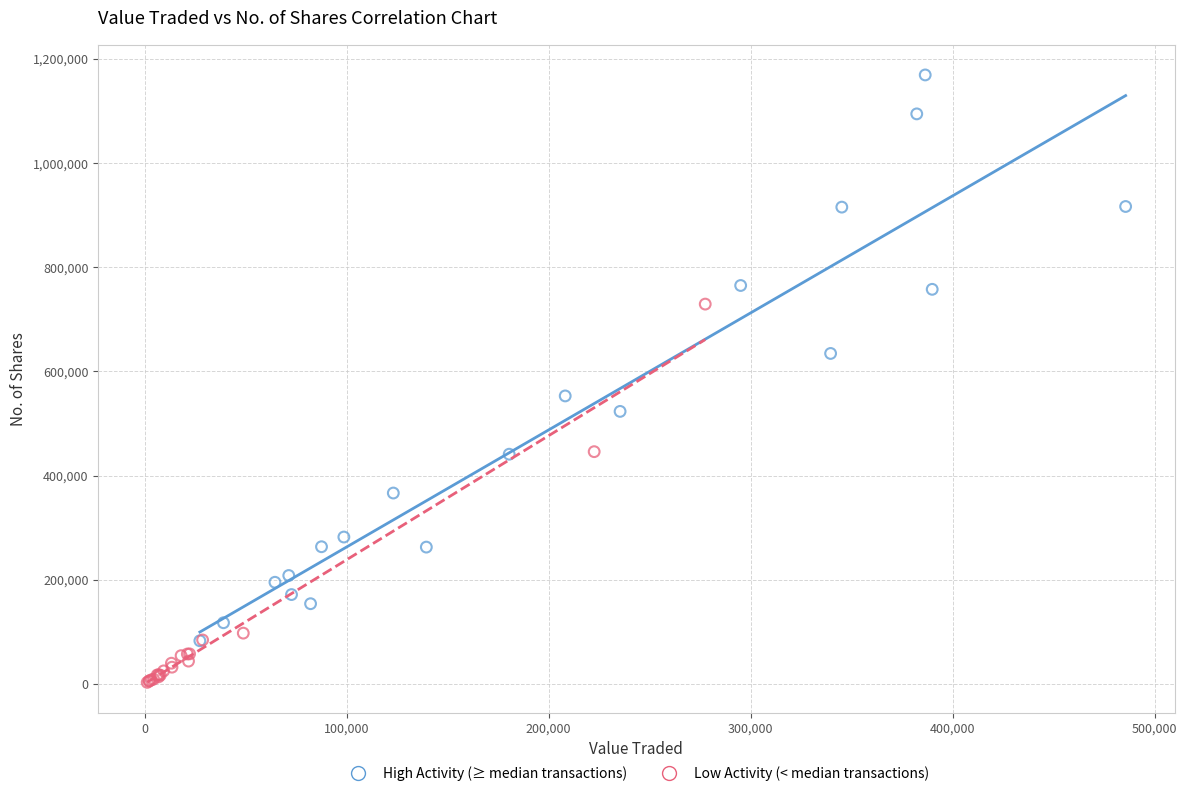

Which series reaches the maximum Y coordinate?

High Activity (≥ median transactions)